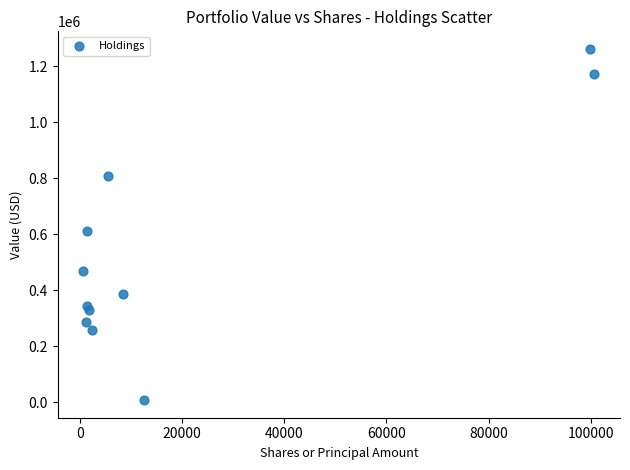

What Y value in the scatter plot is closest to 635000?

612000